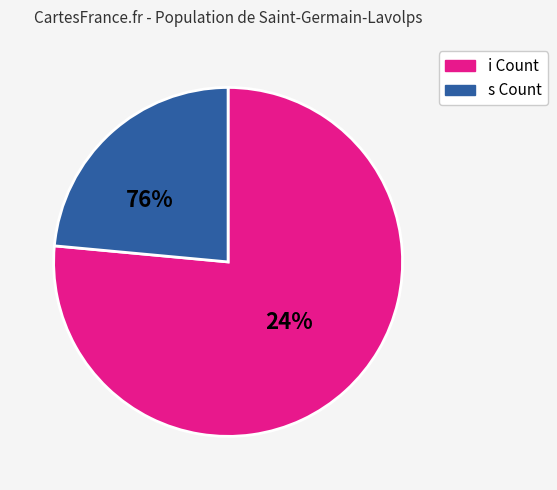

How much of the chart is everything except 9?

100.0%